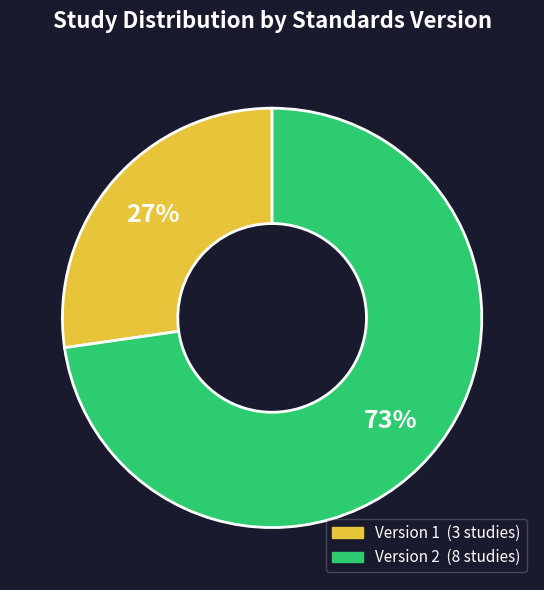

Does any single category account for the majority?

Yes